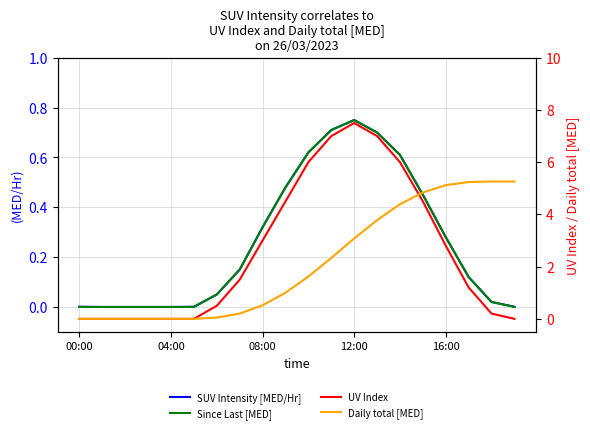

Where does the Daily total [MED] series first go above 1?

10